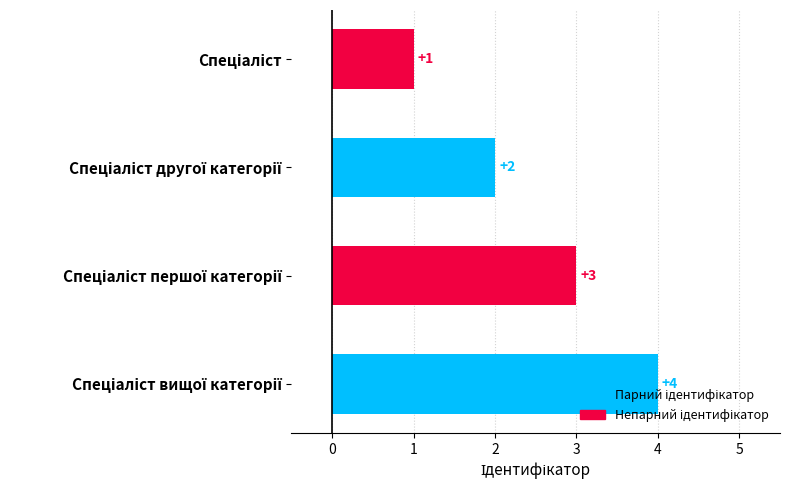

What is the value of the 4th bar from the top?

4